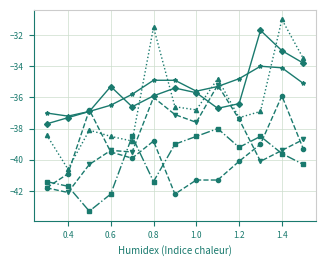

How many lines are shown in the chart?

6